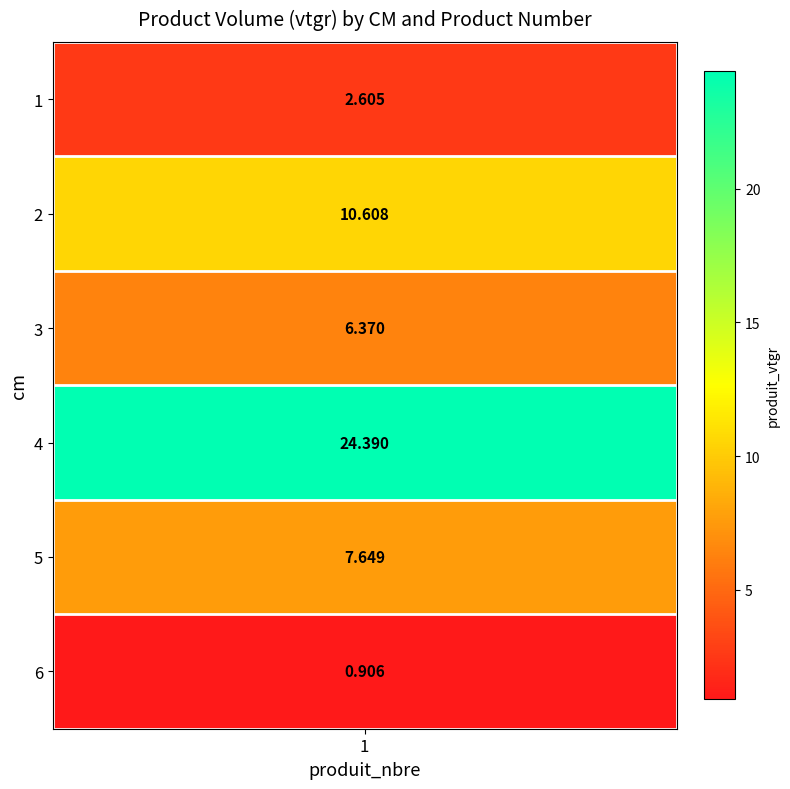

Reading right to left, what are all the values shown in this chart?

0.9	7.6	24.4	6.4	10.6	2.6